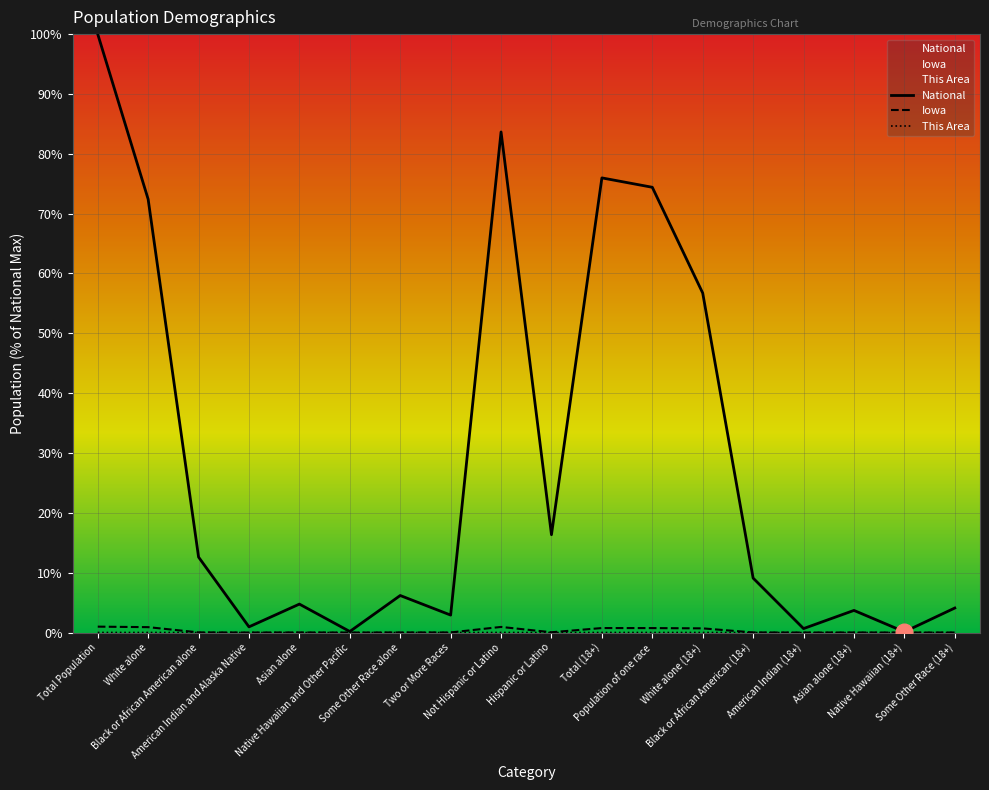

What is the maximum value shown in the chart?

100.0